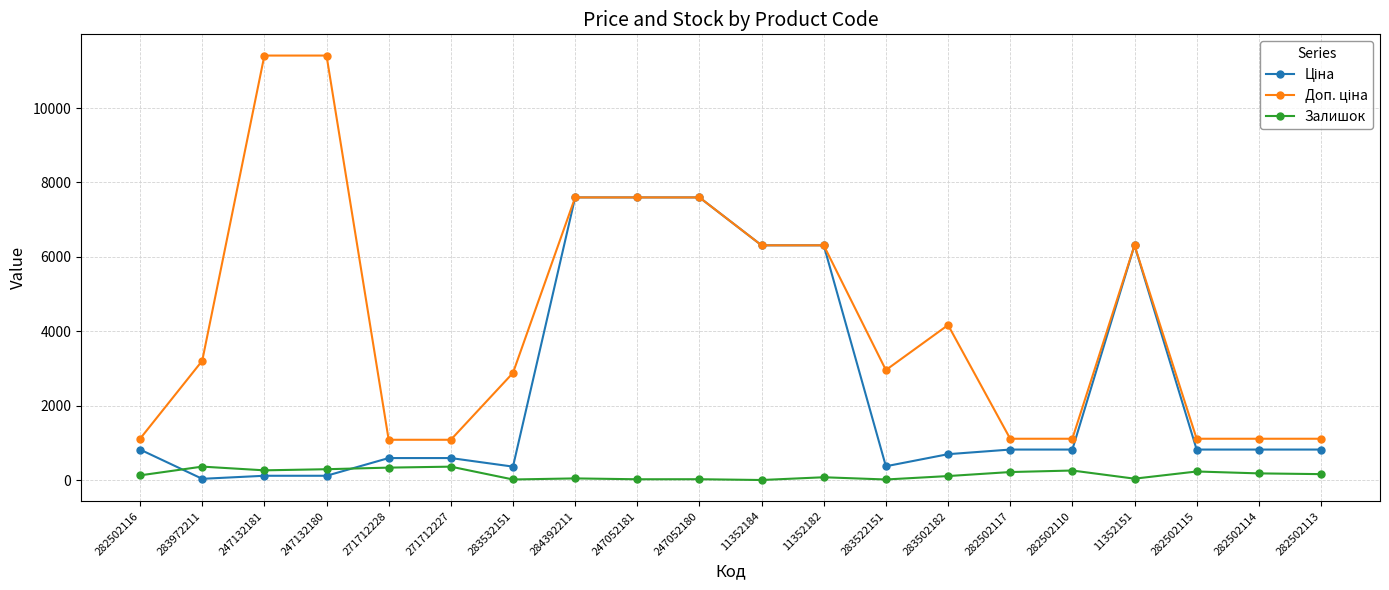

True or false: Залишок has a value of 290.0 at 247132180.

True